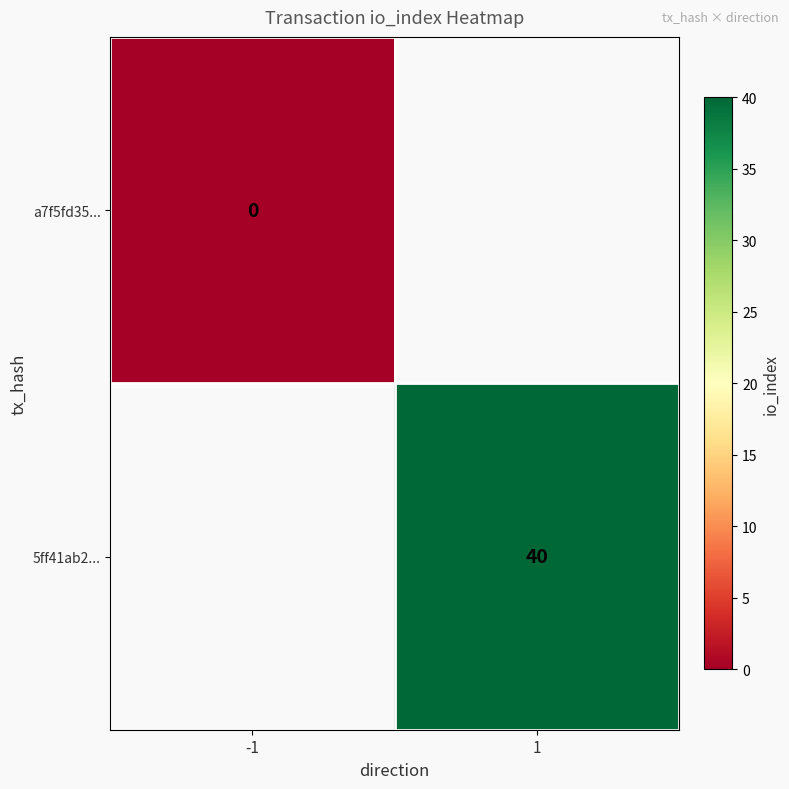

Which has a higher value, -1 or 1?

1